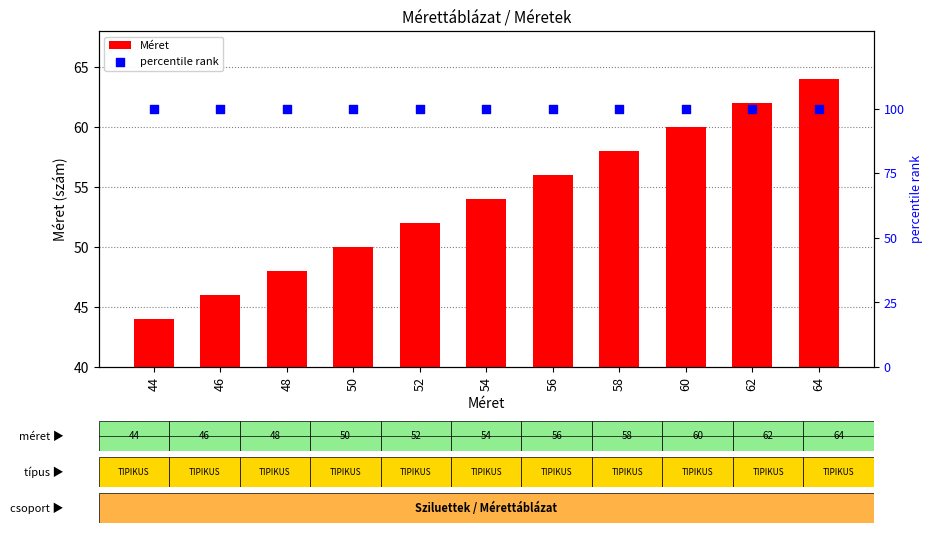

What are all the series names shown in the legend?

Méret, percentile rank